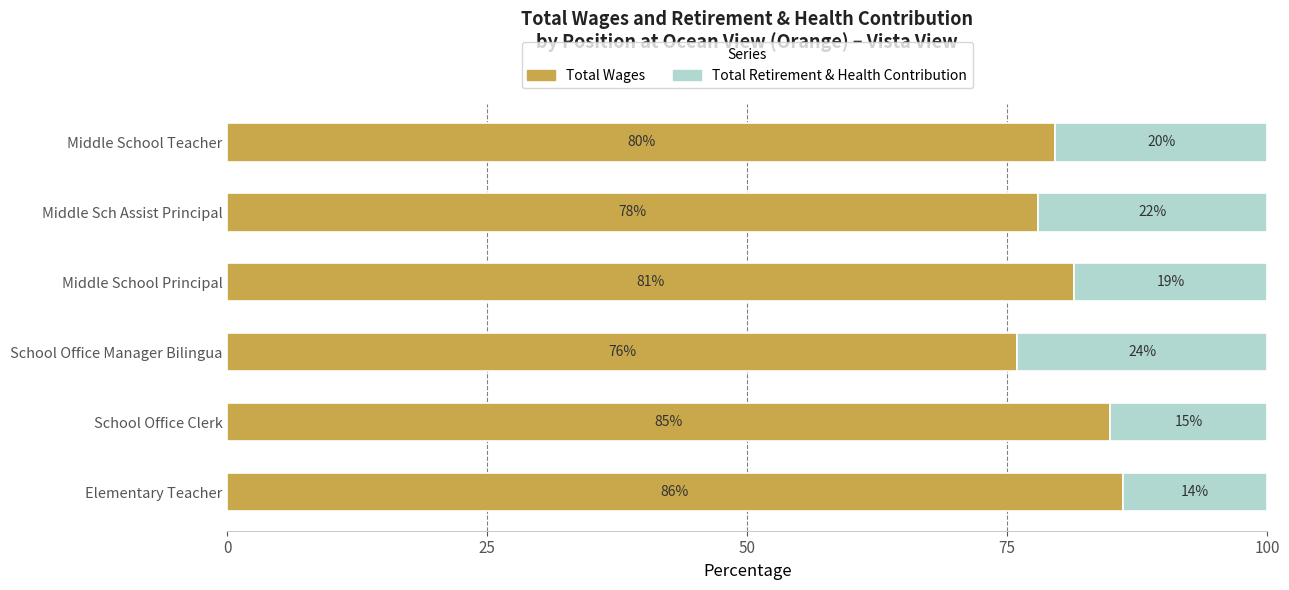

The value of Total Wages at Middle Sch Assist Principal is 39.4. True or false?

False